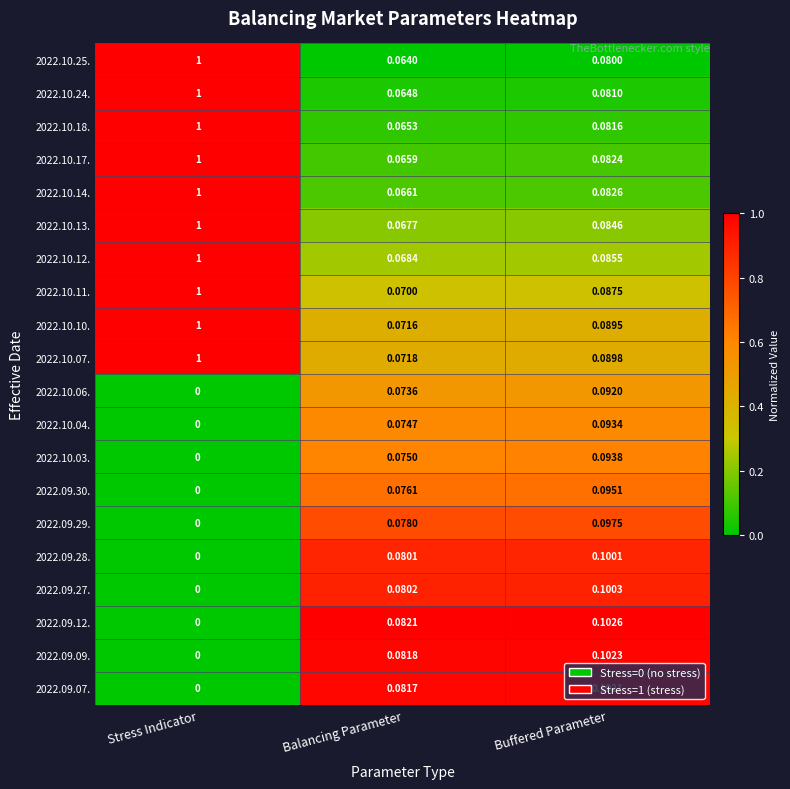

At which category is the sum across all series the highest?

Stress Indicator